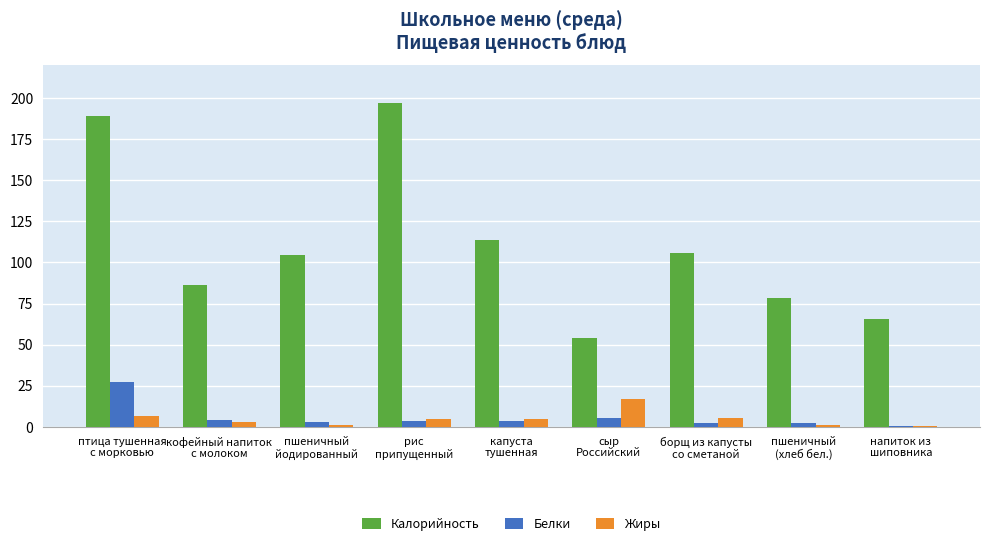

Which series has the largest range (max minus min)?

Калорийность